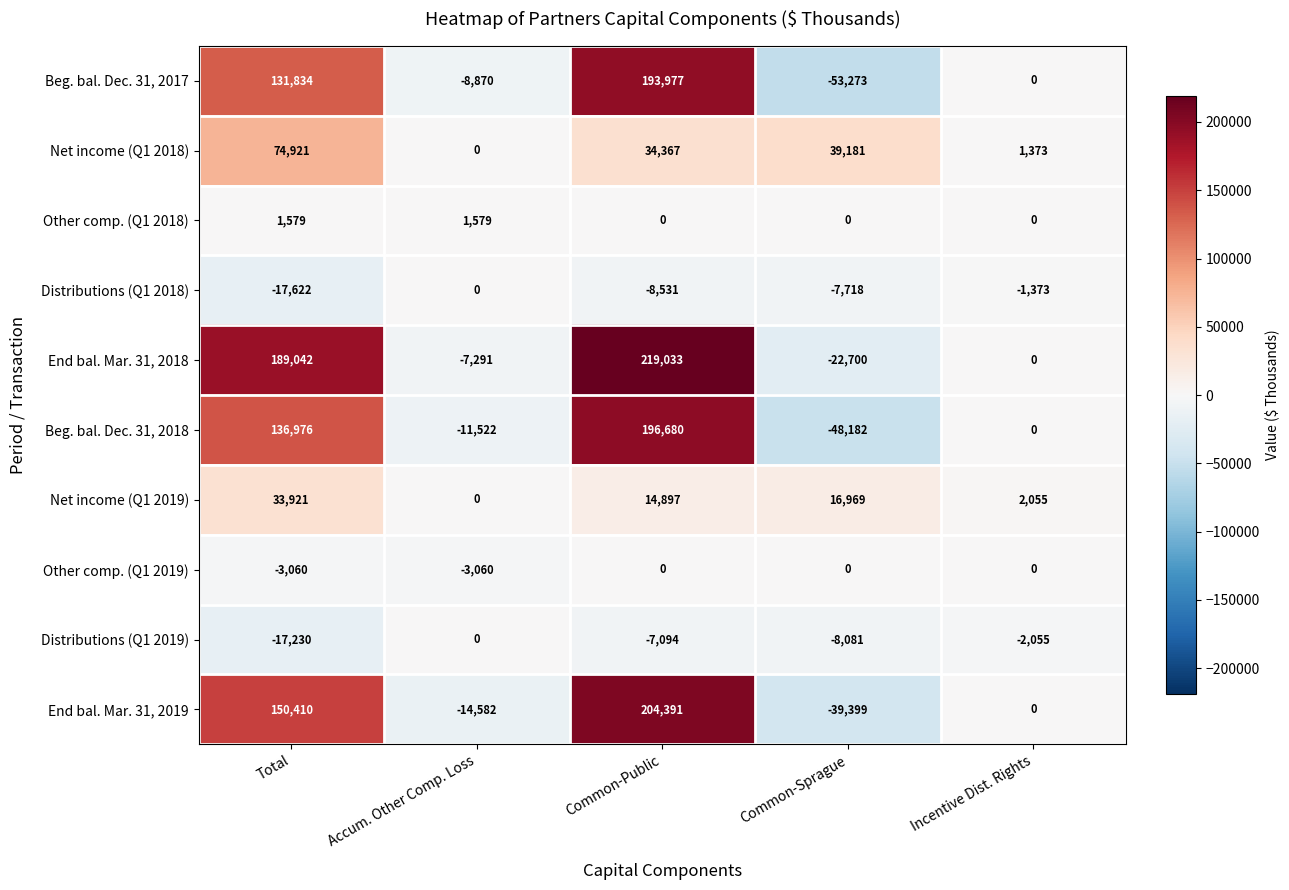

Which series has the largest total across all categories?

End bal. Mar. 31, 2018